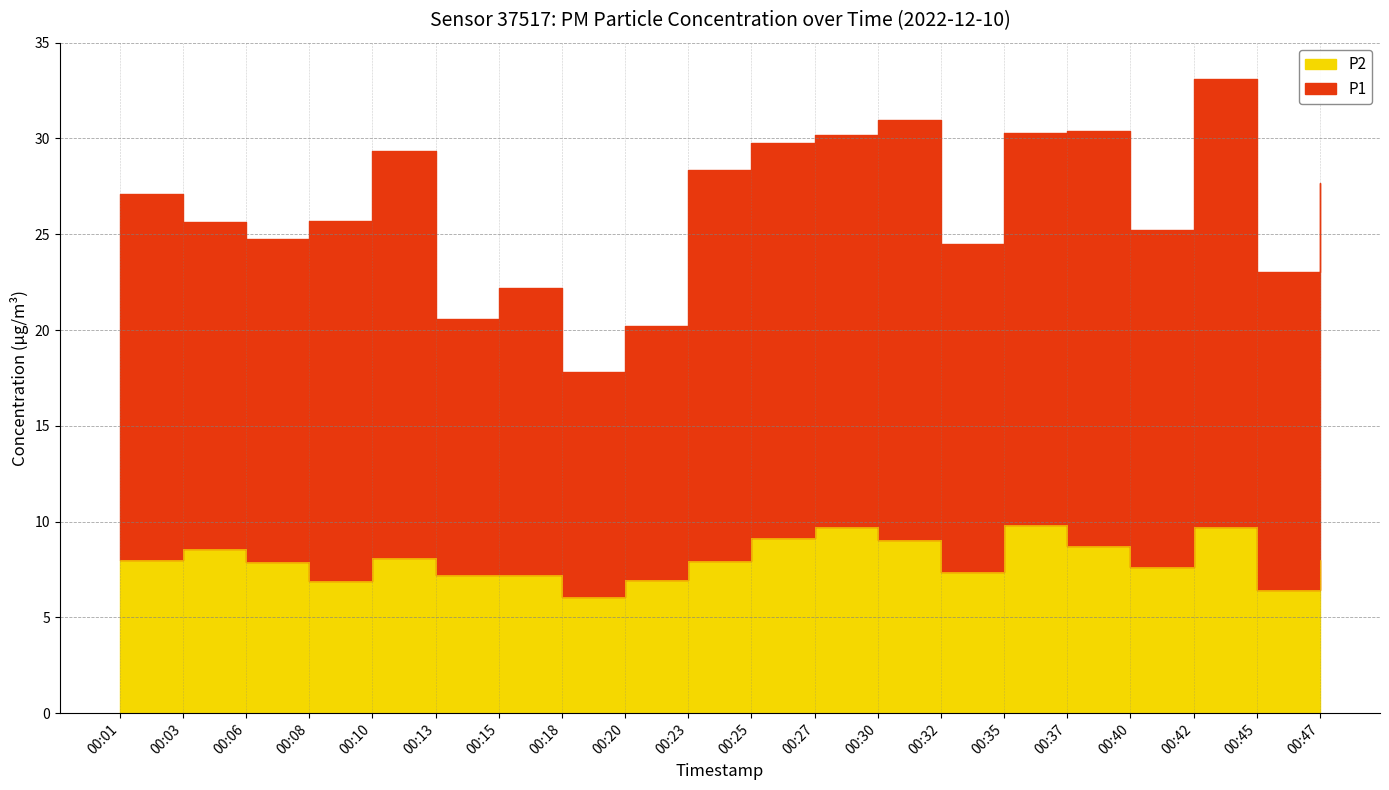

True or false: P2 has more than 2 interior local peaks.

True